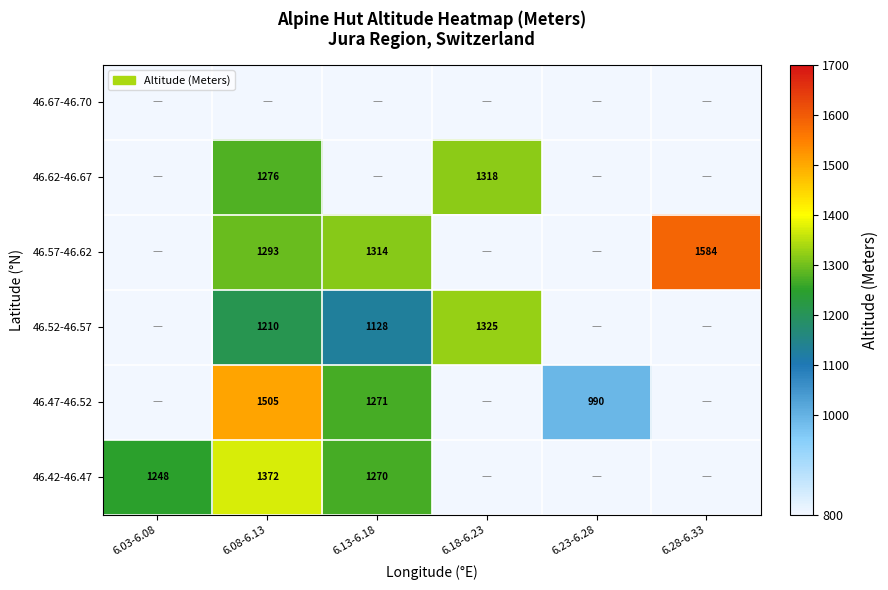

How many series are shown in this chart?

6